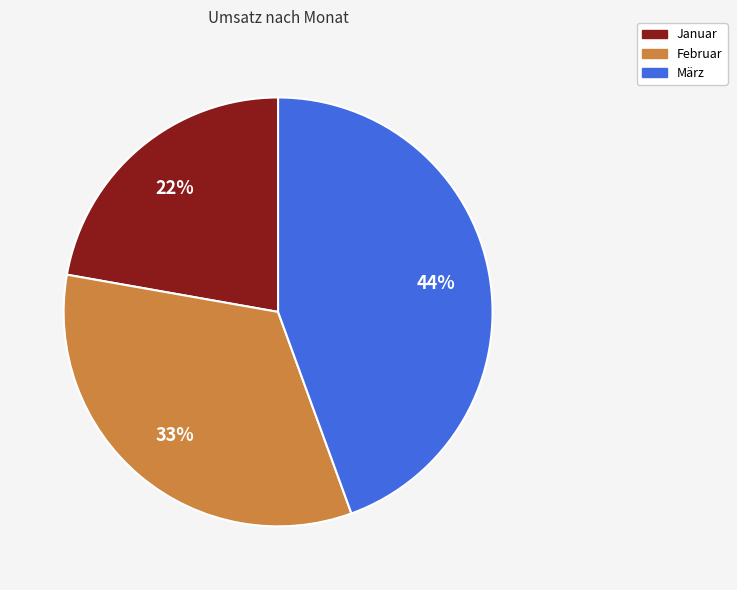

Which slice is the largest?

März